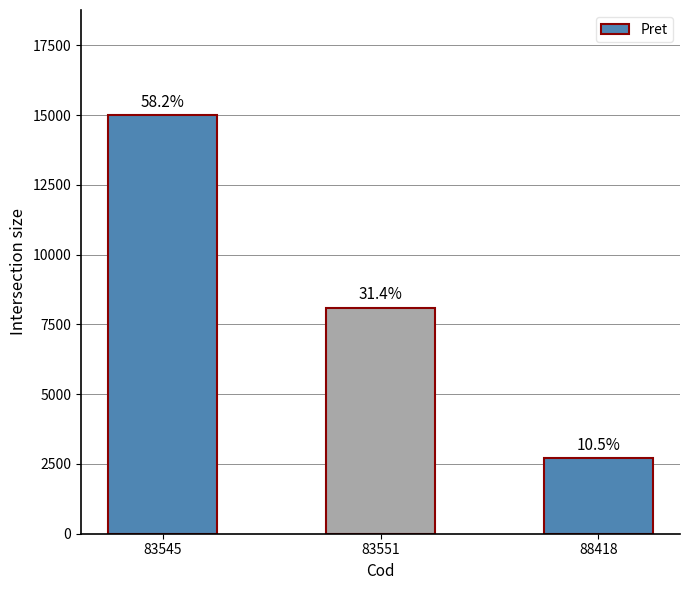

Which category has the lowest value across all series?

88418